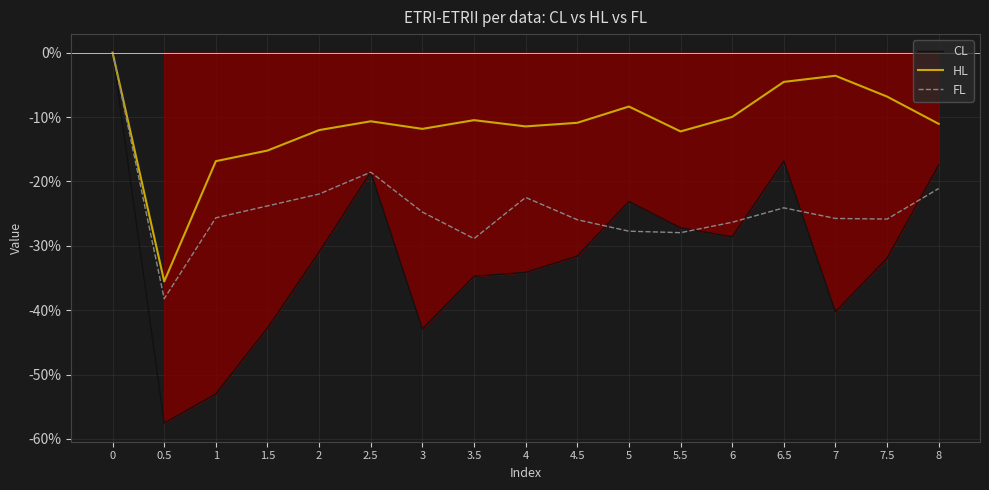

Does the chart display data point markers on the line(s)?

No